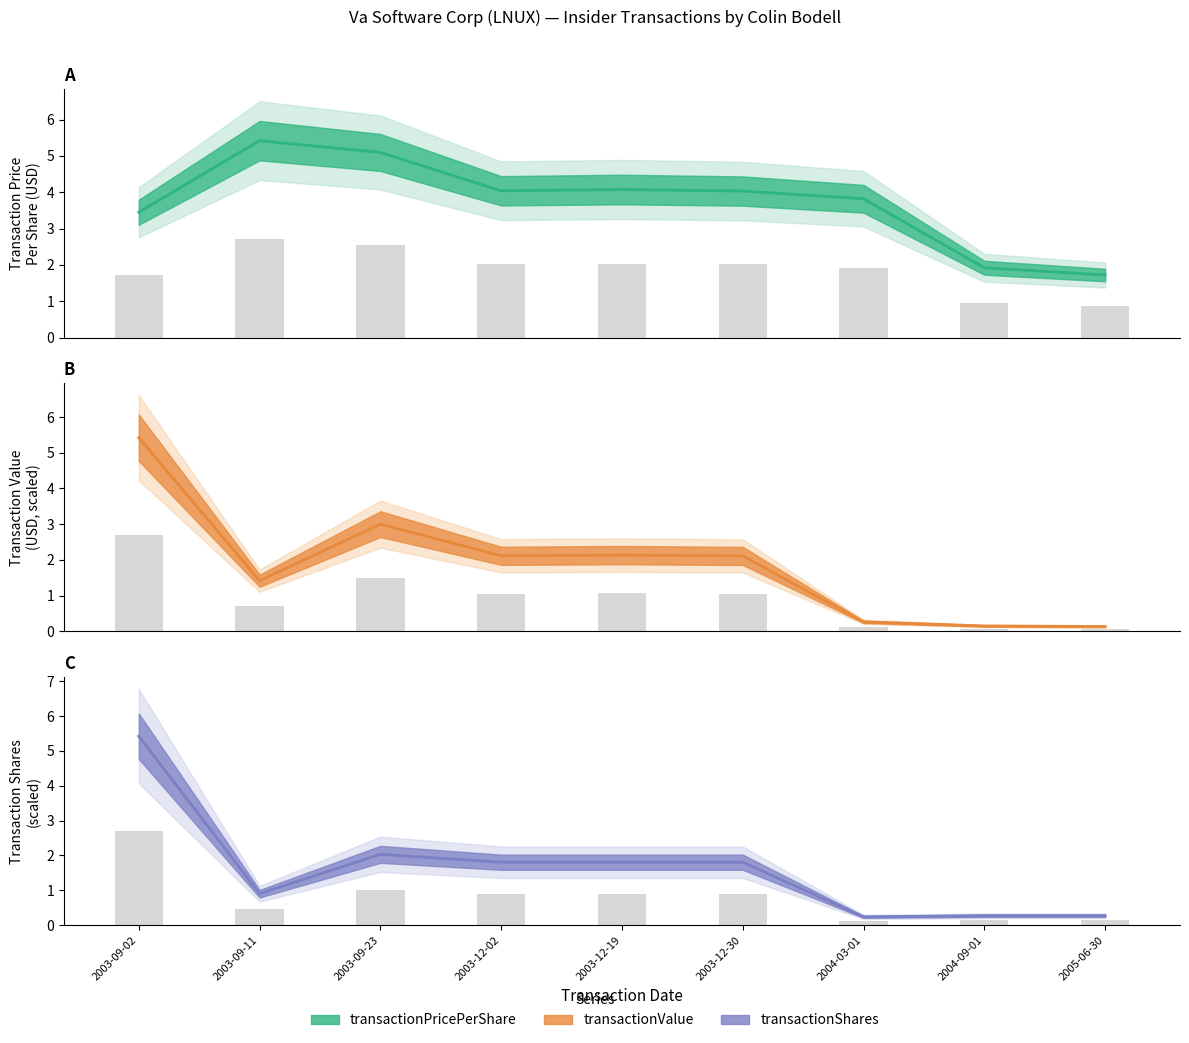

Which category has the lowest value in the transactionShares (bar) series?

2004-03-01